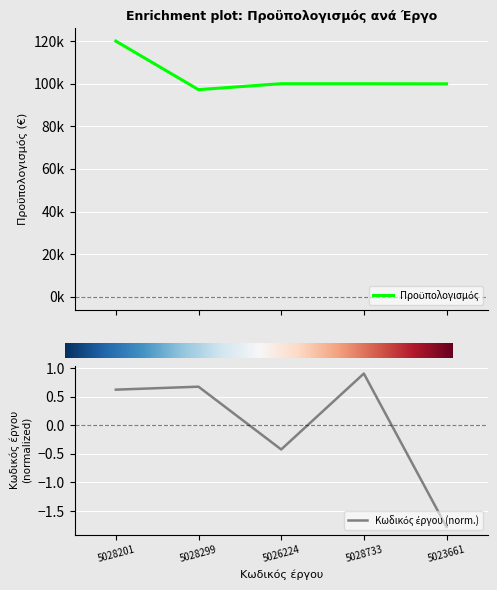

Reading left to right, list all the values displayed in this chart.

Κωδικός έργου: 0.6	0.7	-0.4	0.9	-1.8
Προϋπολογισμός: 119970.0	97200.0	100000.0	100000.0	99938.4